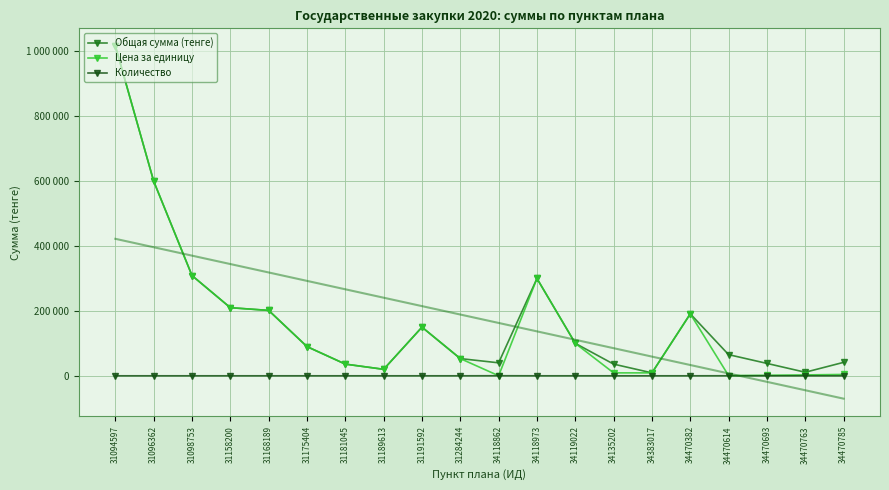

Reading left to right, extract all data points from this chart.

Общая сумма (тенге): 31094597=1017000.0	31096362=600000.0	31098753=309000.0	31158200=210000.0	31168189=201600.0	31175404=90000.0	31181045=36000.0	31189613=20000.0	31191592=150000.0	31284244=53020.0	34118862=40000.0	34118973=300000.0	34119022=100000.0	34135202=36000.0	34383017=9000.0	34470382=191000.0	34470614=65208.0	34470693=38184.0	34470763=10940.0	34470785=41450.0
Цена за единицу: 31094597=1017000.0	31096362=600000.0	31098753=309000.0	31158200=210000.0	31168189=201600.0	31175404=90000.0	31181045=36000.0	31189613=20000.0	31191592=150000.0	31284244=53020.0	34118862=200.0	34118973=300000.0	34119022=100000.0	34135202=9000.0	34383017=9000.0	34470382=191000.0	34470614=434.7	34470693=1591.0	34470763=2735.0	34470785=4145.0
Количество: 31094597=1.0	31096362=1.0	31098753=1.0	31158200=1.0	31168189=1.0	31175404=1.0	31181045=1.0	31189613=1.0	31191592=1.0	31284244=1.0	34118862=200.0	34118973=1.0	34119022=1.0	34135202=4.0	34383017=1.0	34470382=1.0	34470614=150.0	34470693=24.0	34470763=4.0	34470785=10.0